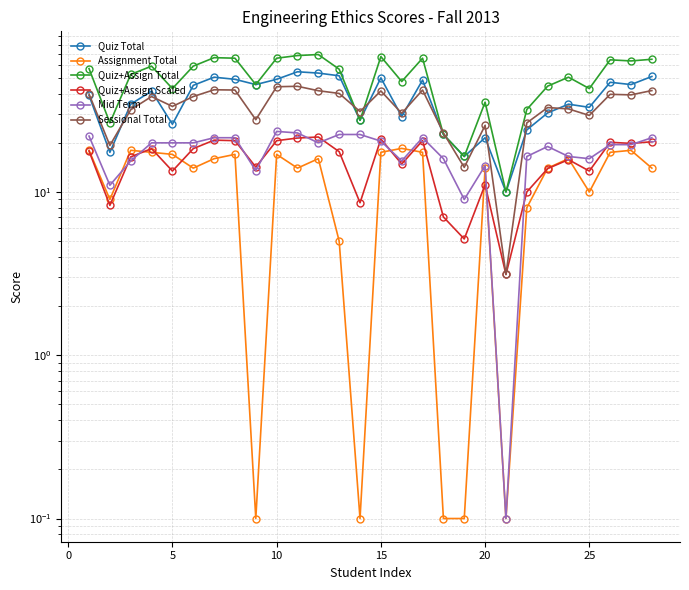

Which series has the largest total across all categories?

Quiz+Assign Total